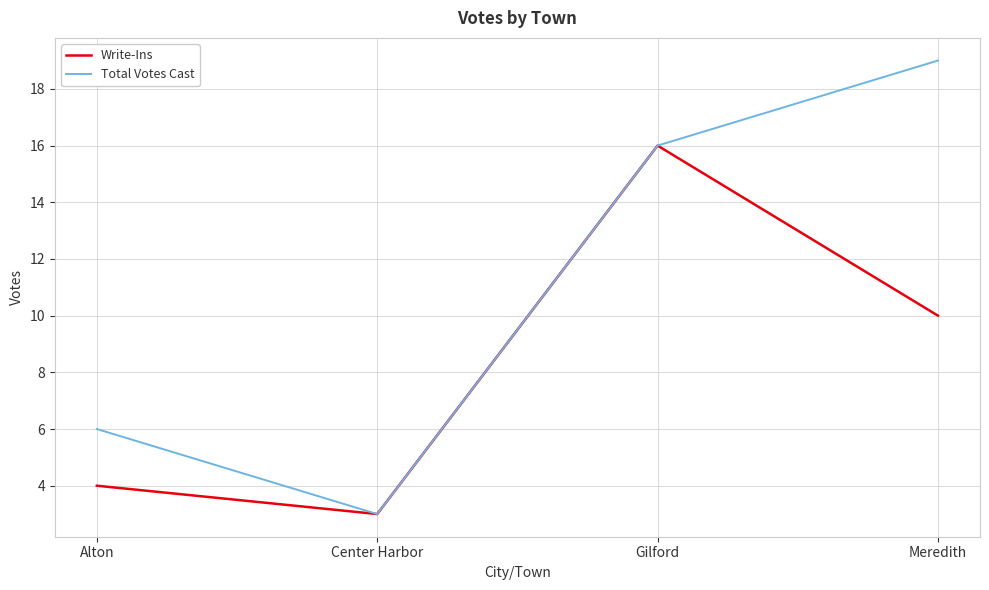

The value of Write-Ins at Center Harbor is 3. True or false?

True